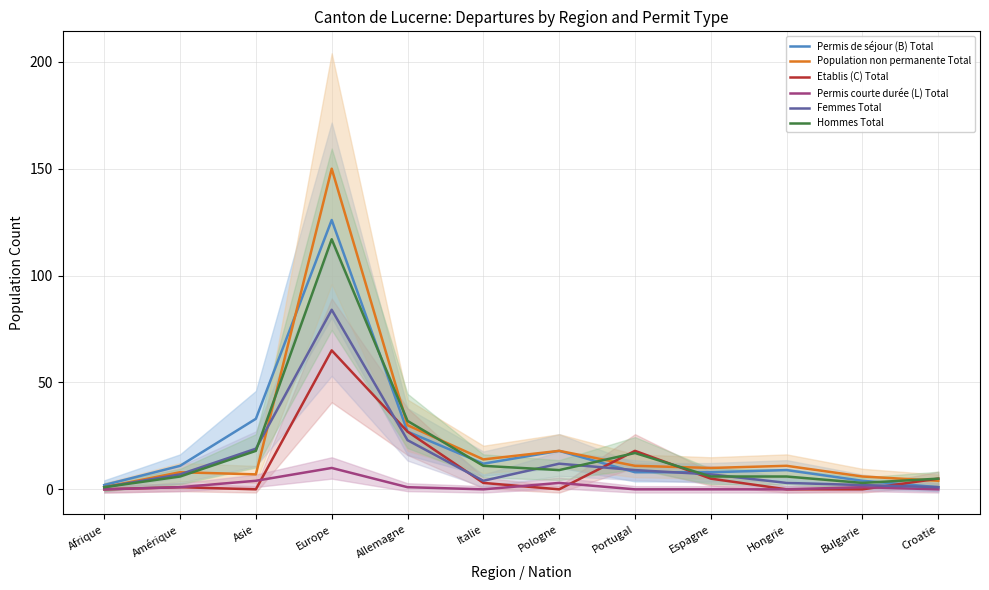

At which category is the sum across all series the highest?

Europe